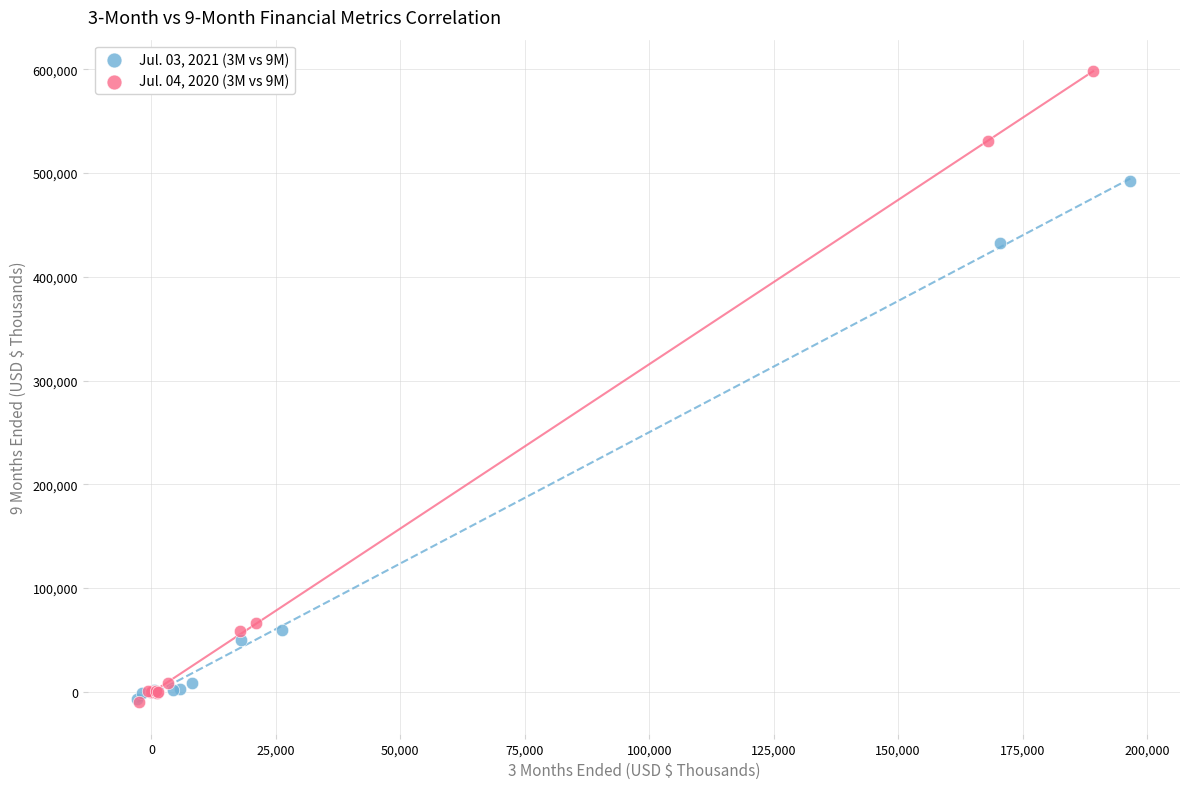

Which series has the largest Y range (max minus min)?

Jul. 04, 2020 (3M vs 9M)